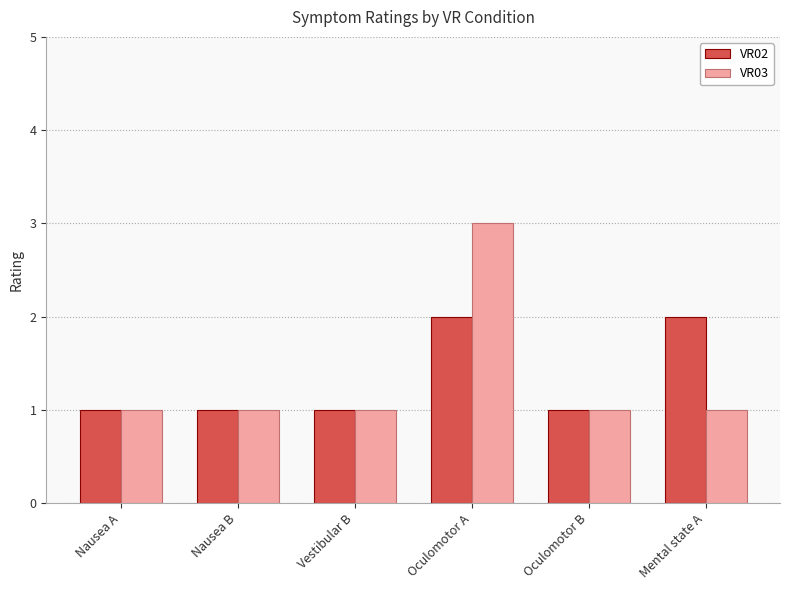

What is the maximum value for VR03?

3